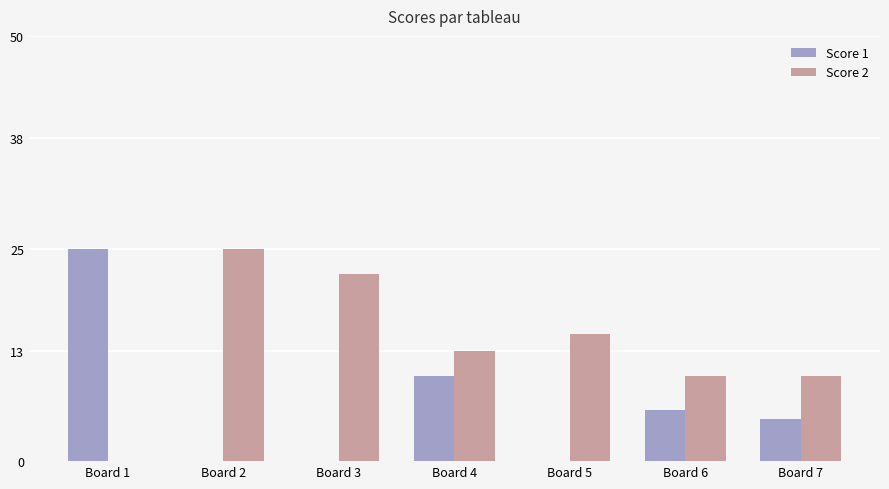

What is the sum of all Score 1 values?

46